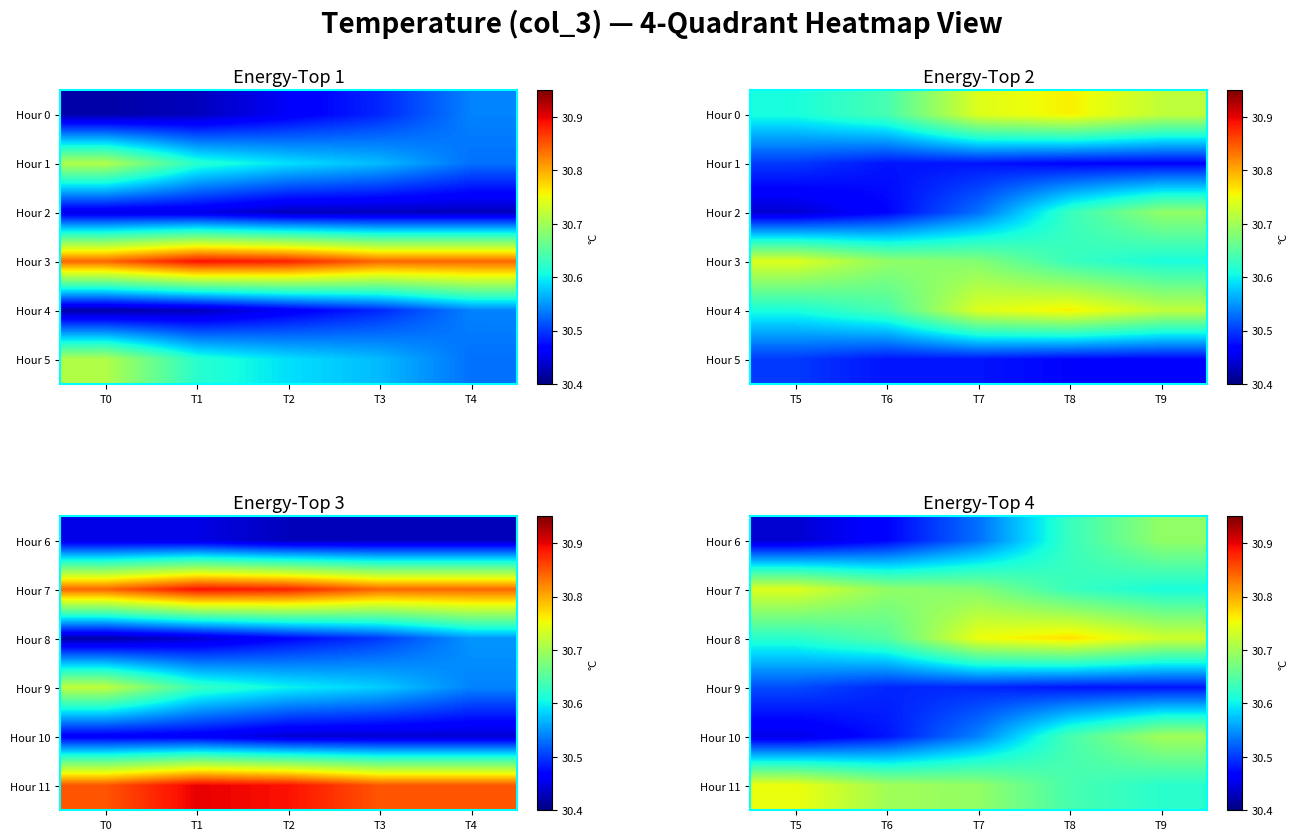

What is the minimum value for Hour 11?

30.6